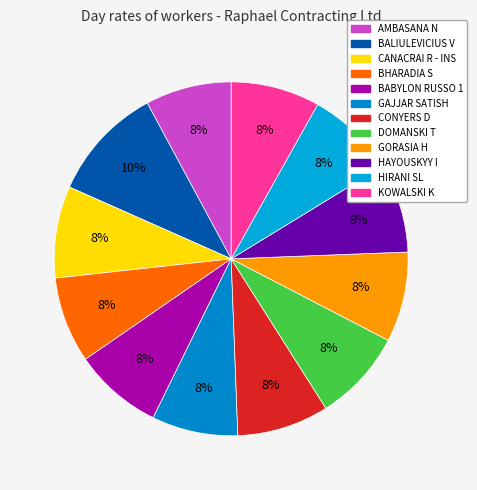

Rank the categories by value from highest to lowest.

BALIULEVICIUS V, CANACRAI R - INS, CONYERS D, DOMANSKI T, GORASIA H, BABYLON RUSSO 1, HAYOUSKYY I, HIRANI SL, KOWALSKI K, AMBASANA N, BHARADIA S, GAJJAR SATISH